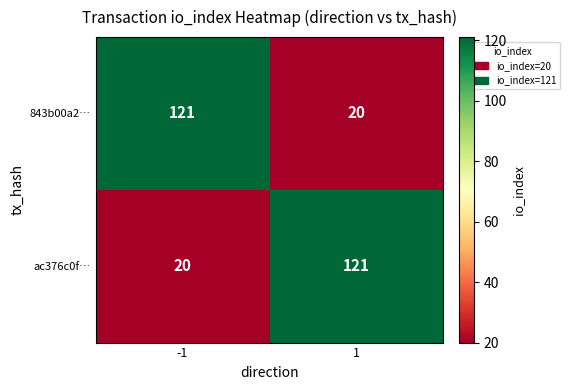

What is the total value across all series at -1?

141